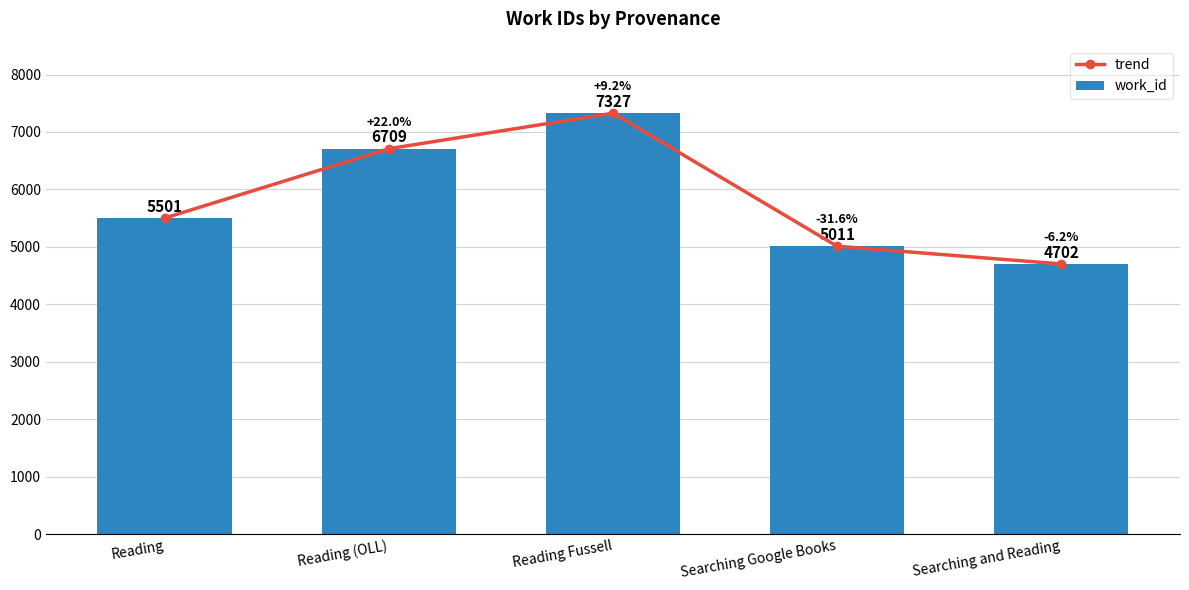

What is the highest value of the trend series?

7327